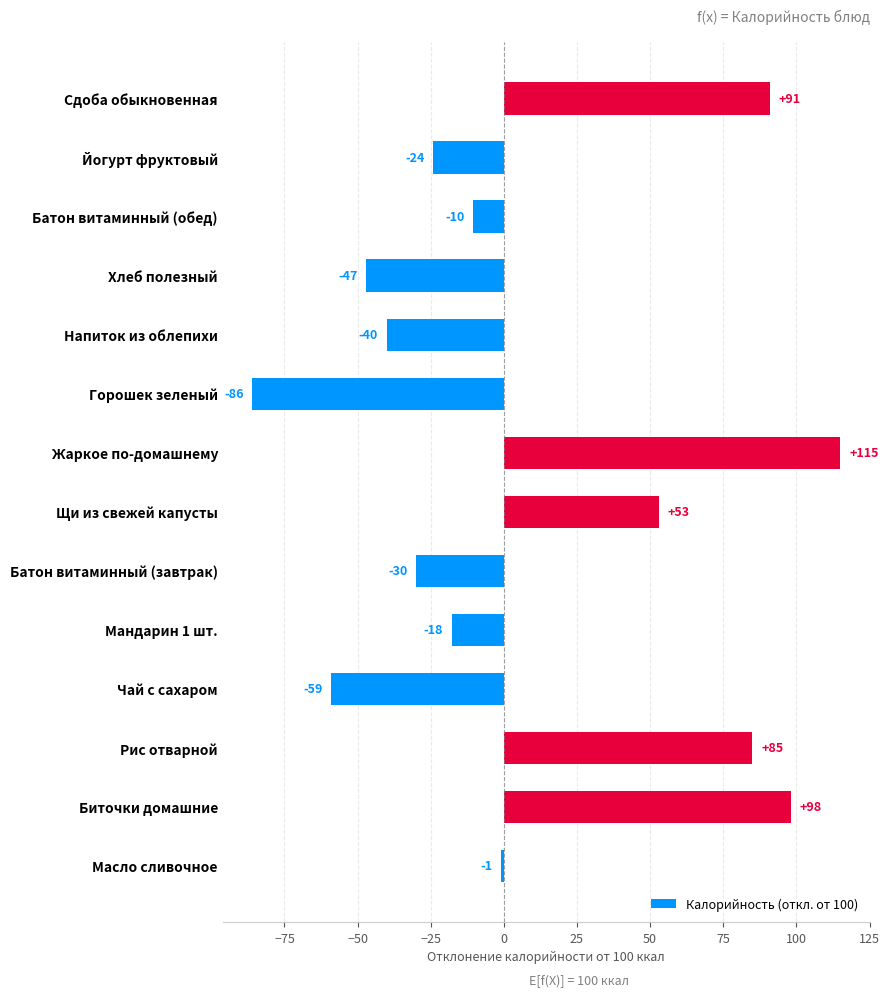

At which label is the value closest to 14?

Масло сливочное